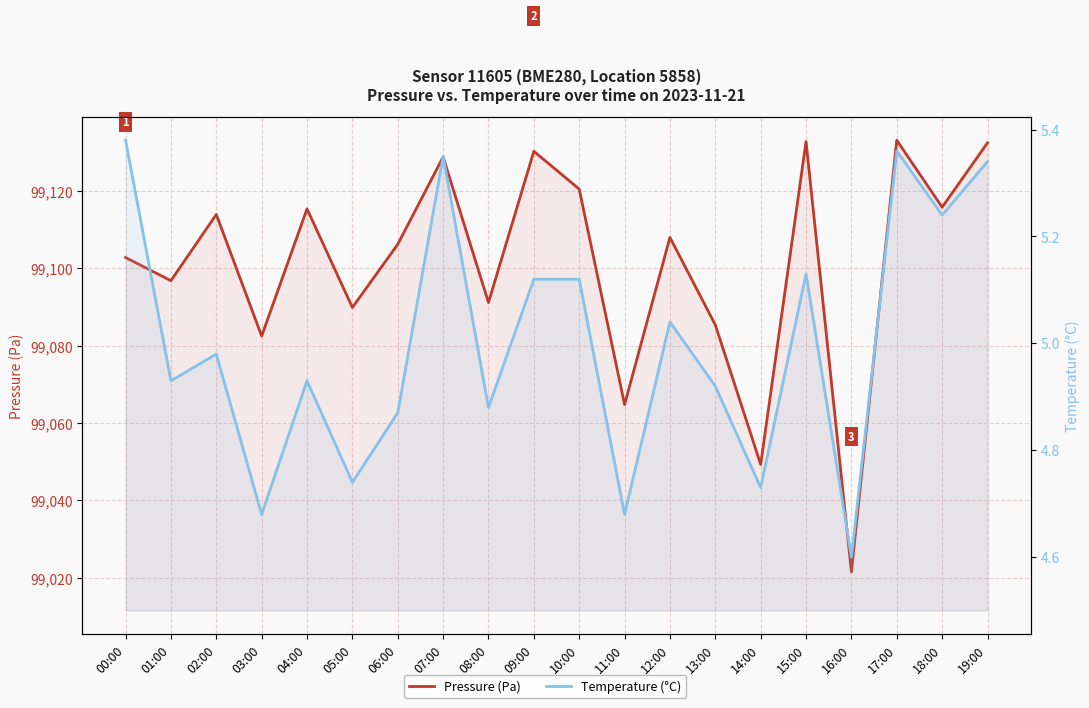

True or false: Temperature (°C) and Pressure (Pa) cross at least once.

False